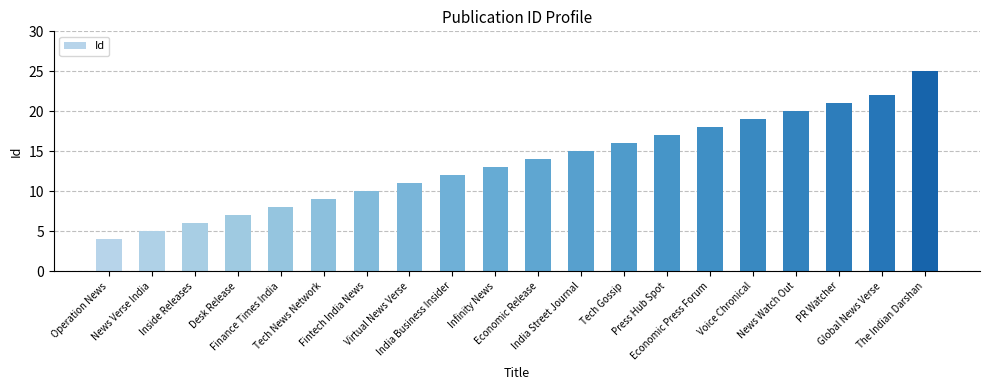

What is the difference between the values at Tech News Network and Tech Gossip?

7